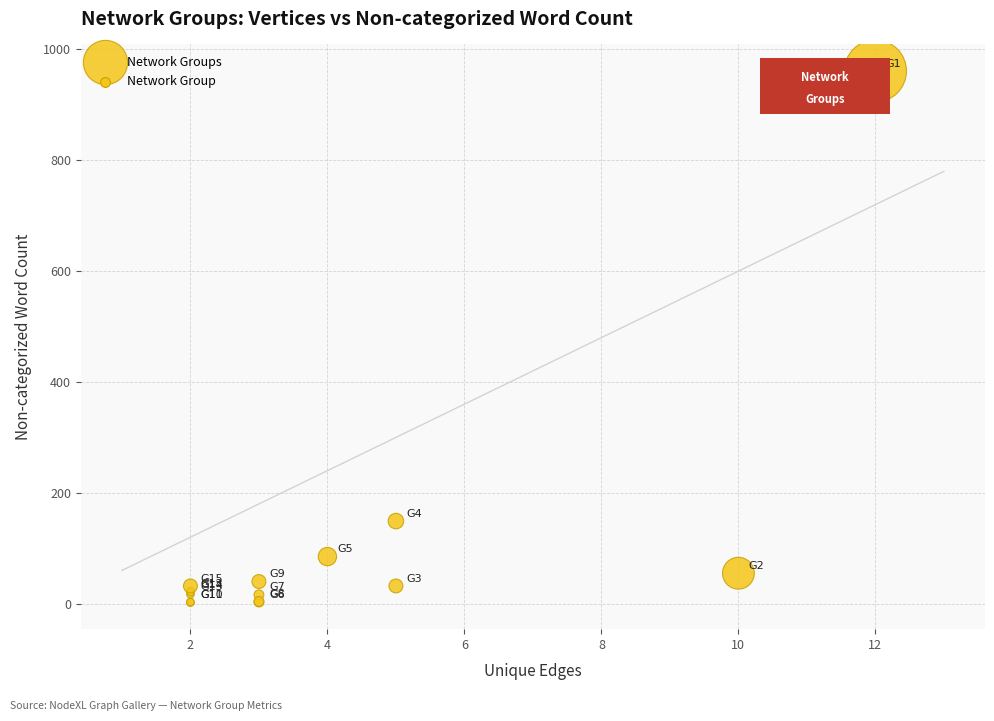

What Y value in the scatter plot is closest to 481?

149